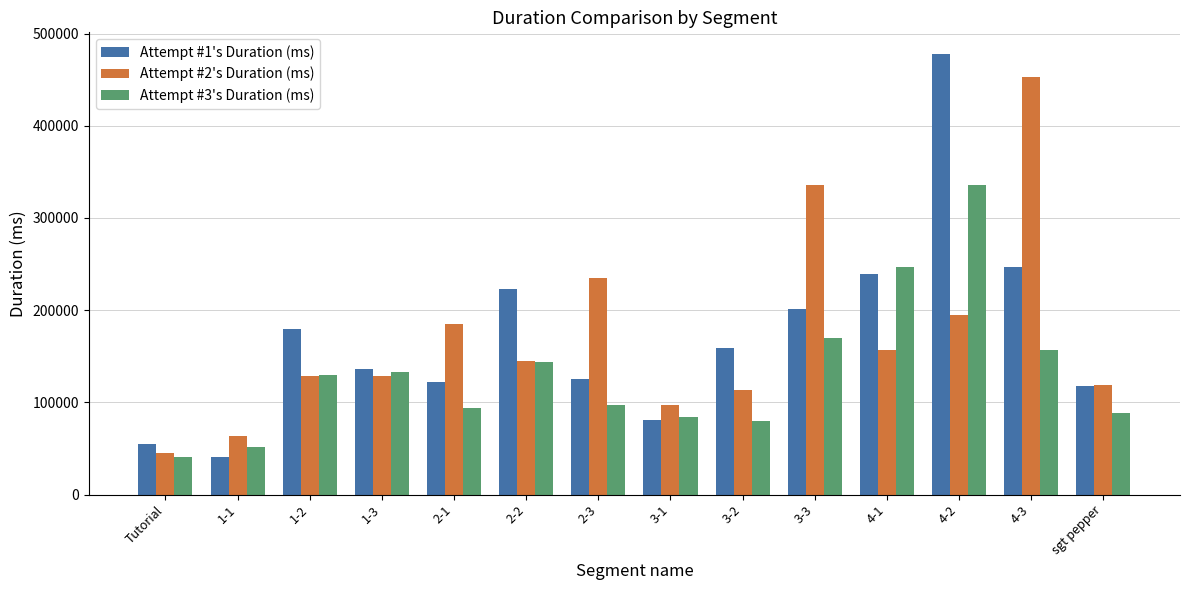

What is the difference between the Attempt #2's Duration (ms) values at 1-3 and 4-3?

323966